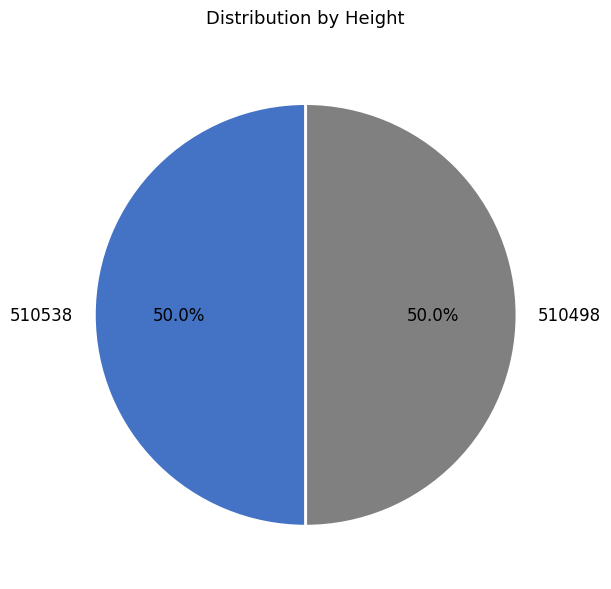

To the nearest percent, what is the combined percentage of 510538 and 510498?

100%